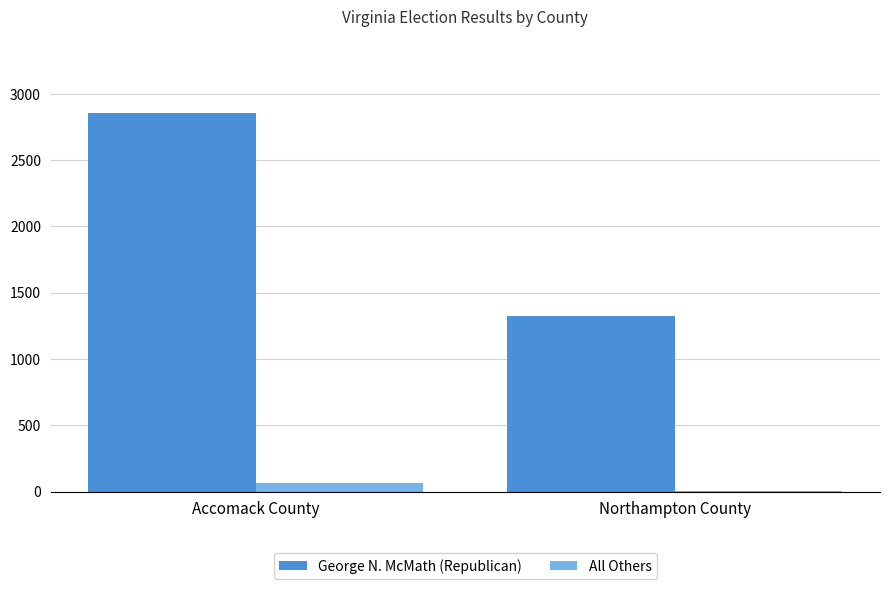

What is the sum of all All Others values?

67